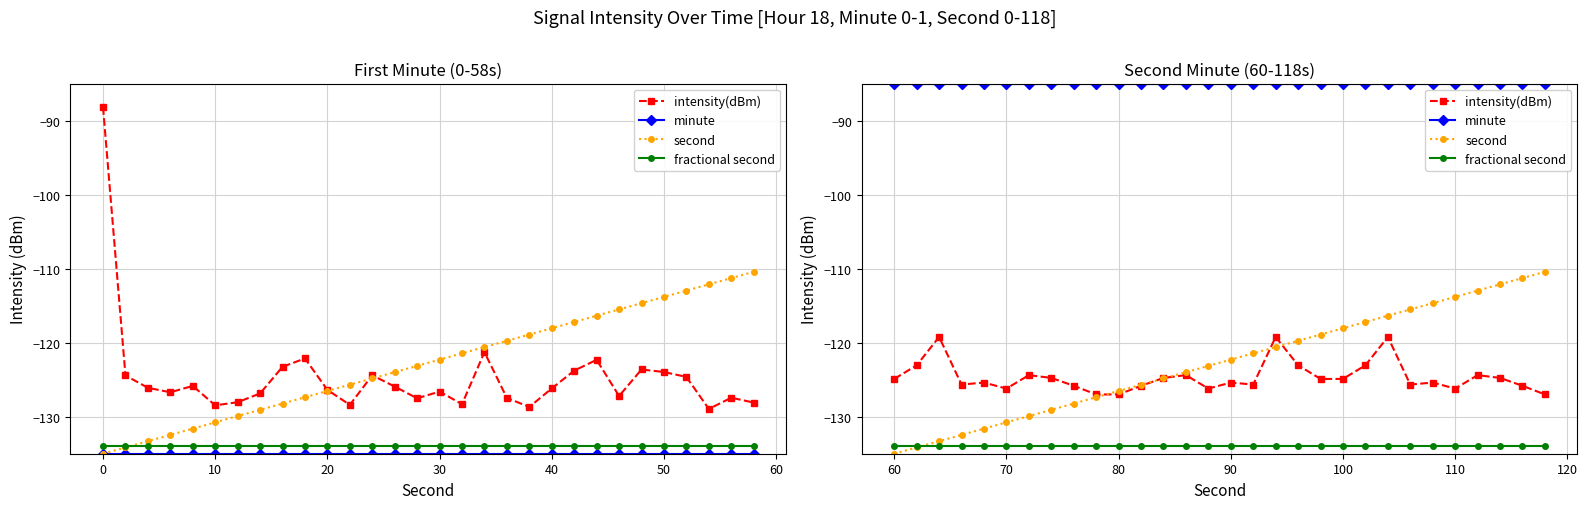

Does the chart display data point markers on the line(s)?

Yes